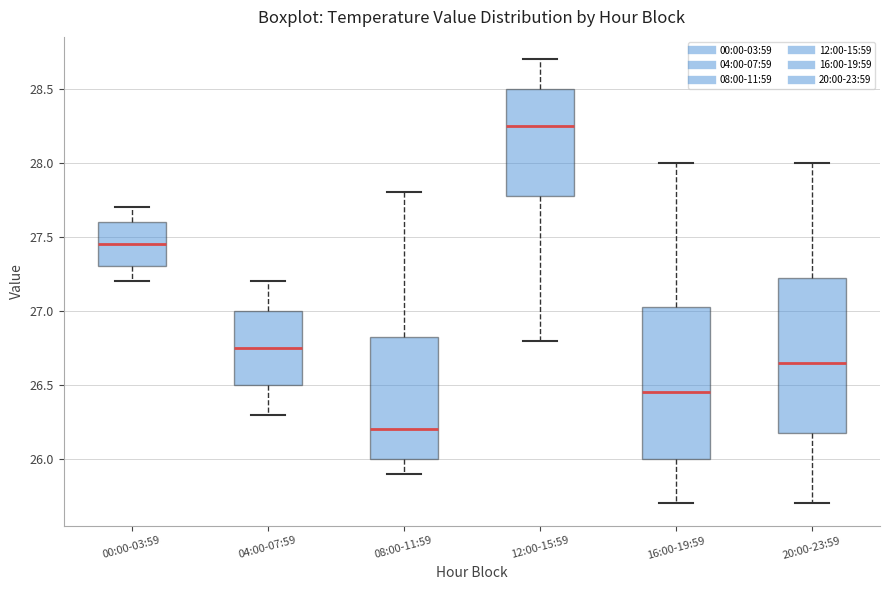

Where is the upper edge of the box for 12:00-15:59 on the y-axis? The values are not printed on the chart, so give them approximately, as read against the axis.

28.50